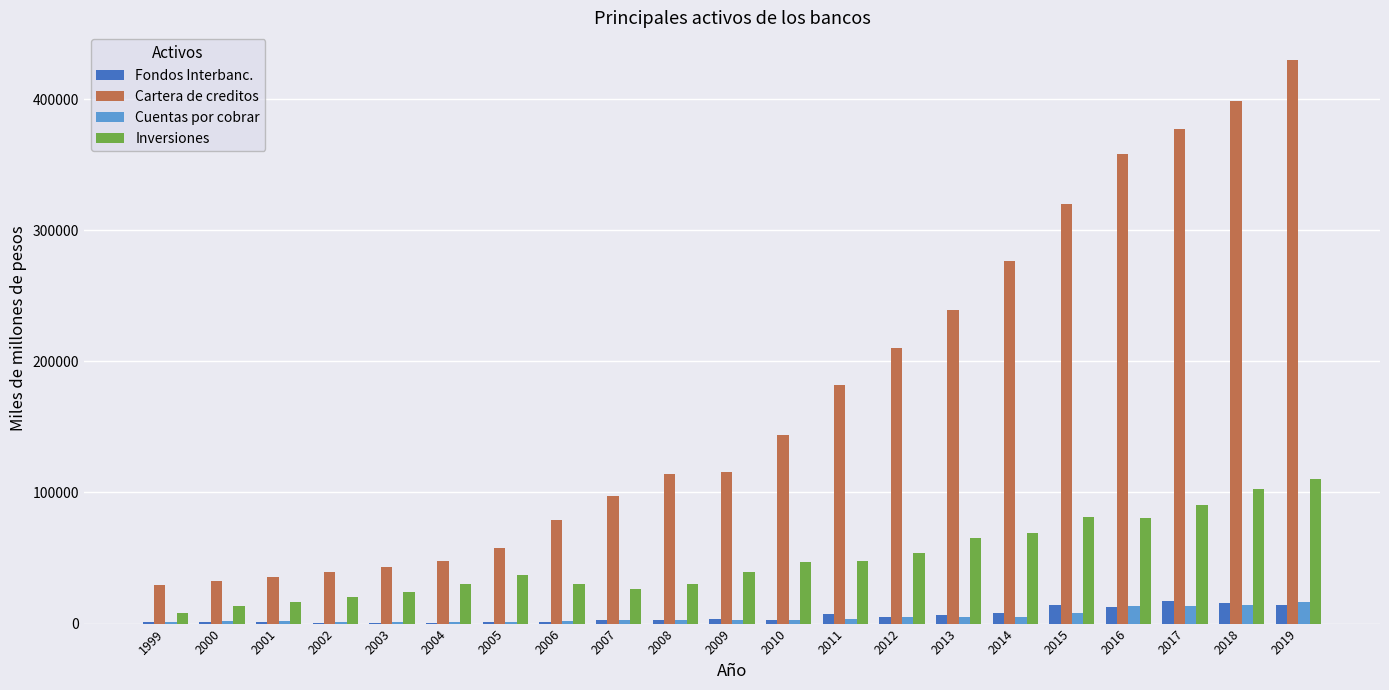

The value of Cartera de creditos at 2007 is 55474.4. True or false?

False